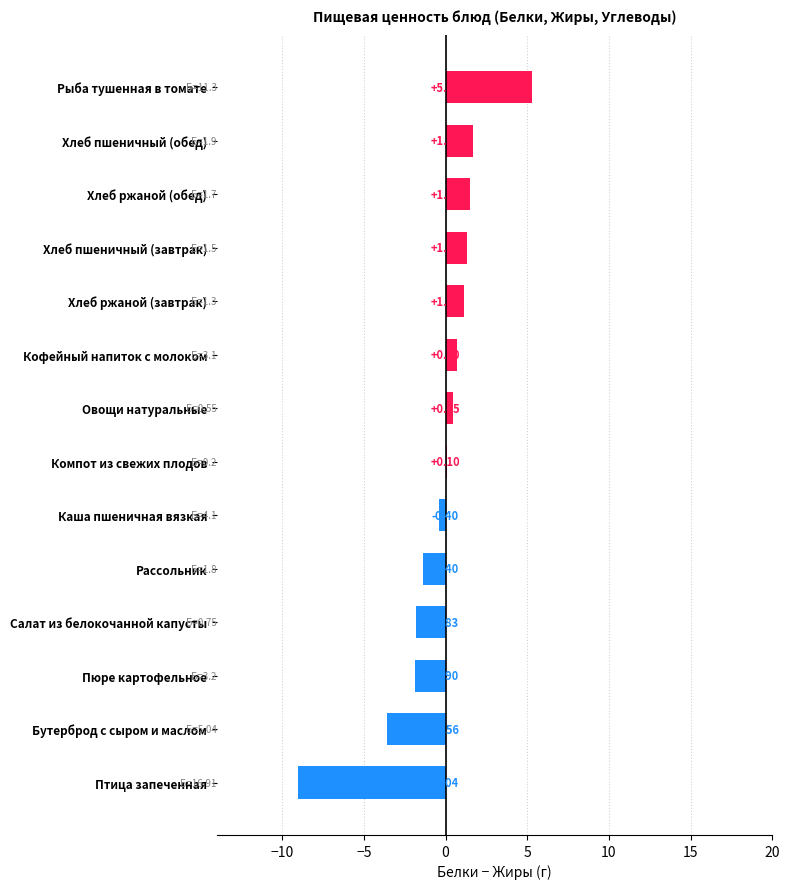

At which label is the value closest to -1?

Рассольник